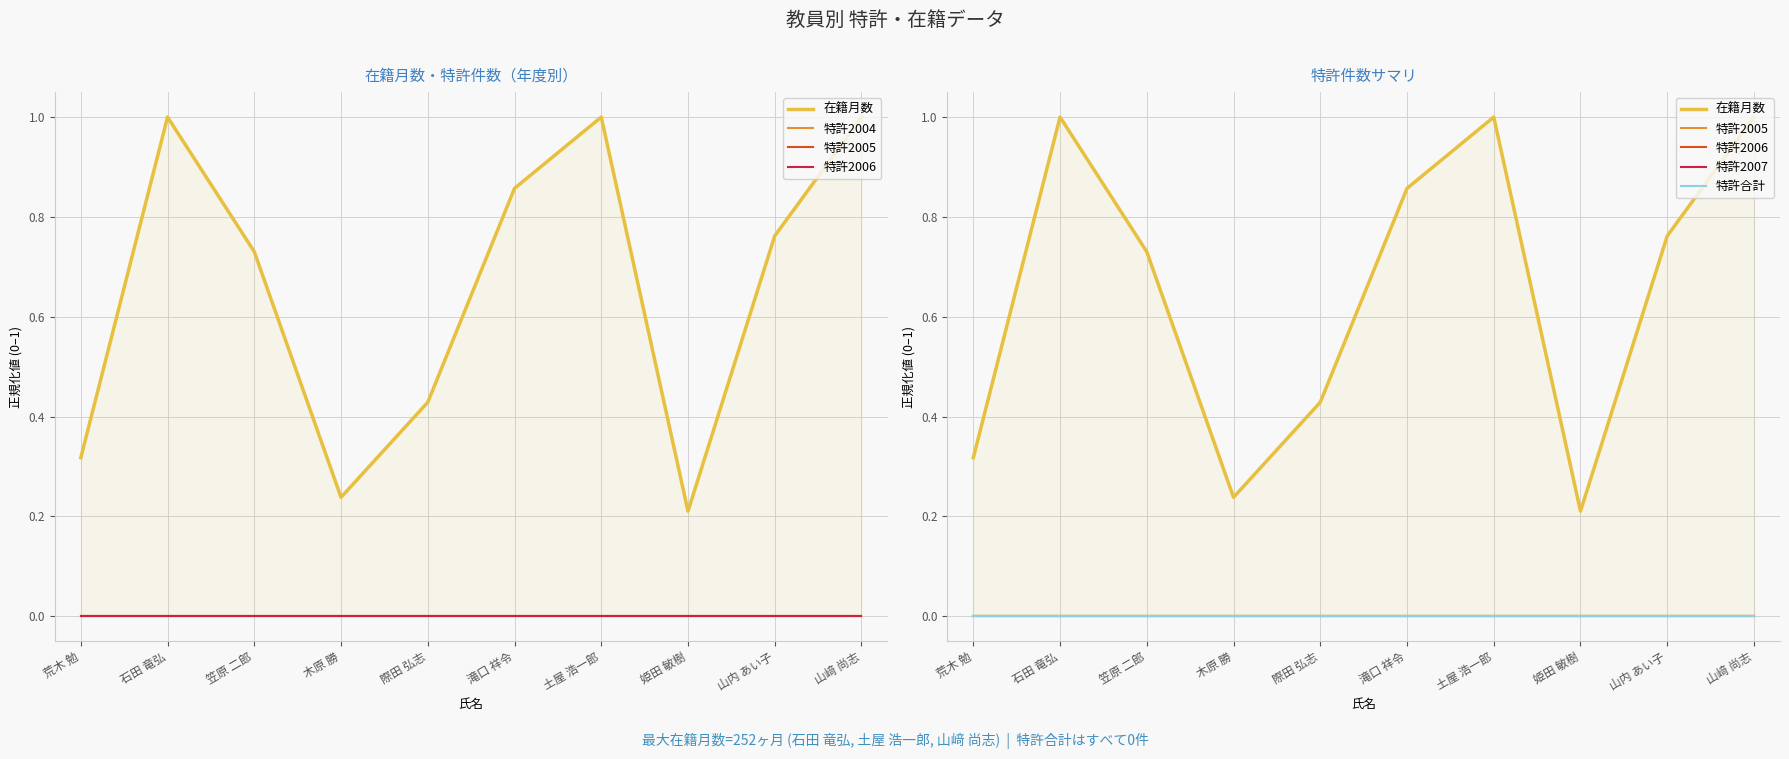

Is the value of 特許2005 at 土屋 浩一郎 greater than the value of 特許2004 at 山﨑 尚志?

No